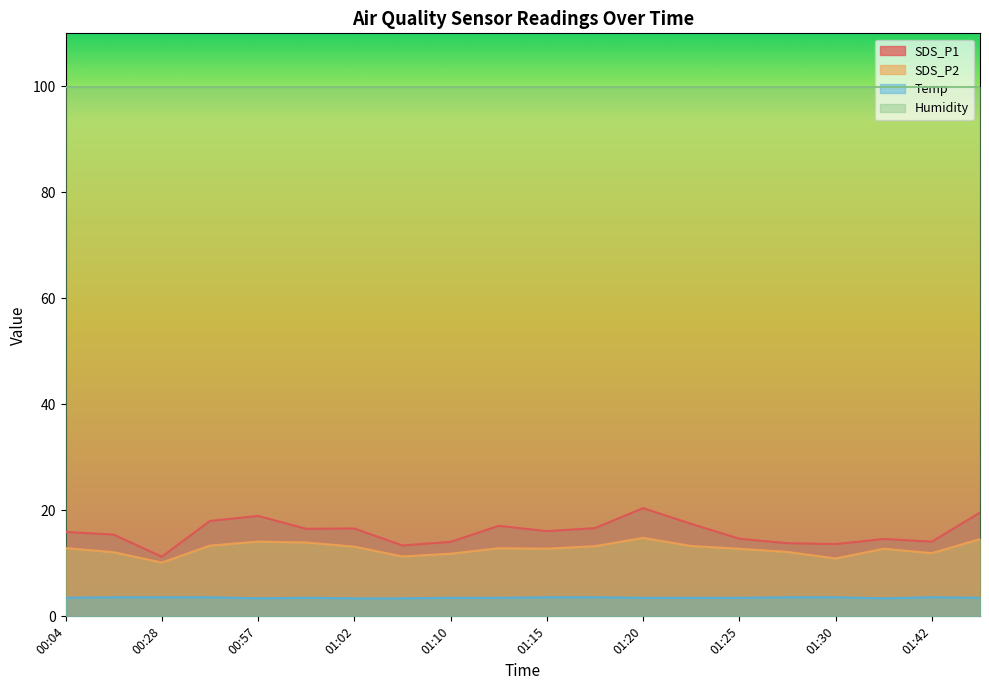

Reading right to left, transcribe all the data shown in this chart.

SDS_P1: 01:44=19.6	01:42=14.1	01:33=14.6	01:30=13.6	01:28=13.8	01:25=14.7	01:23=17.4	01:20=20.4	01:18=16.6	01:15=16.1	01:13=17.1	01:10=14.1	01:08=13.4	01:02=16.6	01:00=16.5	00:57=18.9	00:55=18.0	00:28=11.2	00:13=15.4	00:04=15.9
SDS_P2: 01:44=14.6	01:42=11.9	01:33=12.8	01:30=10.9	01:28=12.2	01:25=12.8	01:23=13.3	01:20=14.8	01:18=13.2	01:15=12.8	01:13=12.8	01:10=11.8	01:08=11.3	01:02=13.2	01:00=13.9	00:57=14.1	00:55=13.3	00:28=10.2	00:13=12.1	00:04=12.9
Temp: 01:44=3.5	01:42=3.6	01:33=3.4	01:30=3.6	01:28=3.6	01:25=3.5	01:23=3.5	01:20=3.5	01:18=3.6	01:15=3.6	01:13=3.5	01:10=3.5	01:08=3.4	01:02=3.4	01:00=3.5	00:57=3.4	00:55=3.6	00:28=3.6	00:13=3.6	00:04=3.5